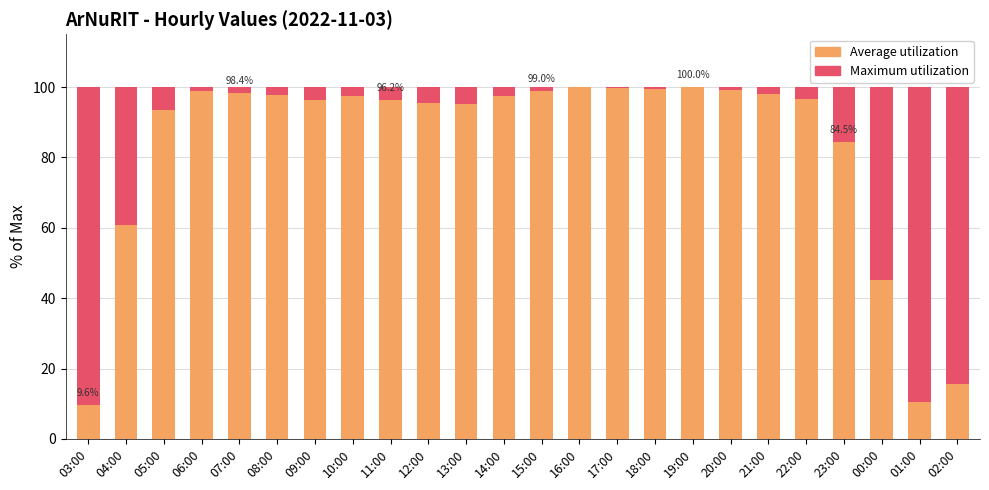

What are all the series names shown in the legend?

Maximum utilization, Average utilization